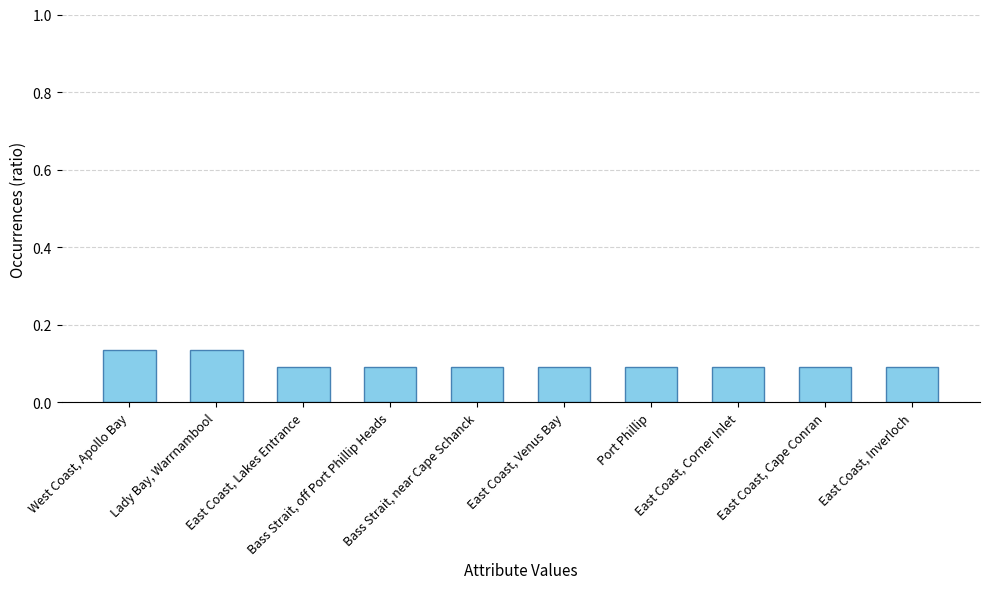

What is the sum of all values?

1.0